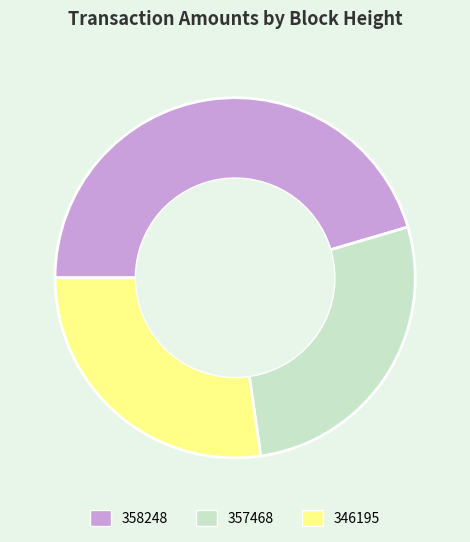

Which slice is the largest?

358248